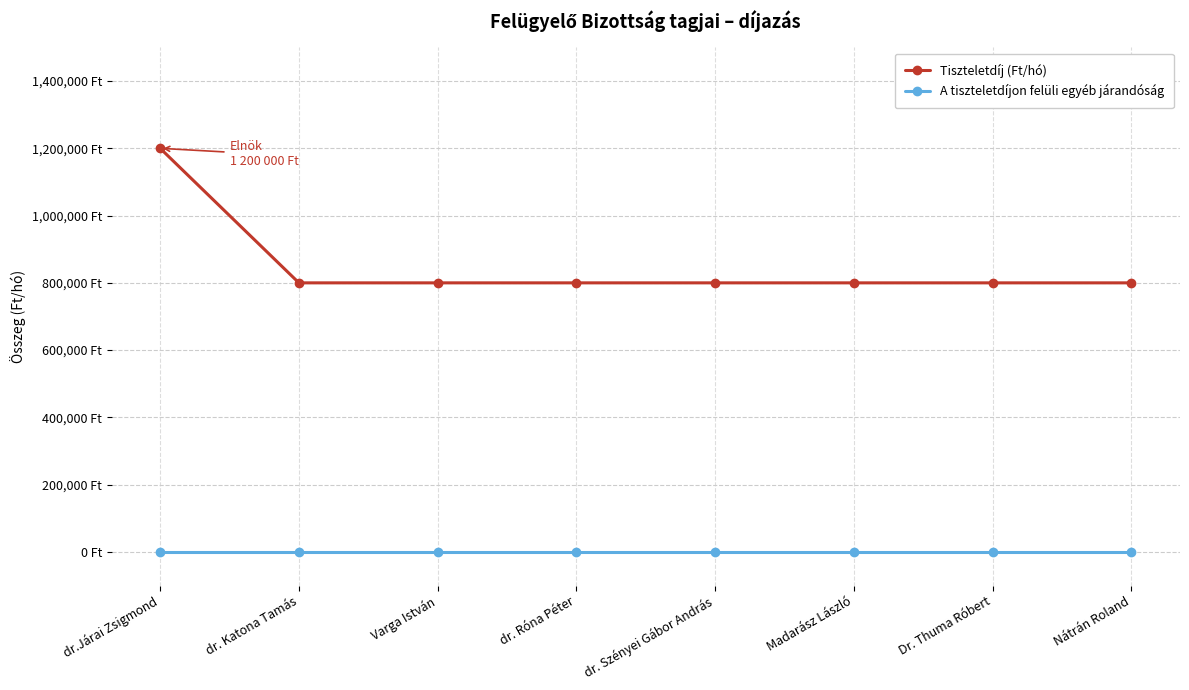

Reading right to left, transcribe all the data shown in this chart.

Tiszteletdíj (Ft/hó): 800000	800000	800000	800000	800000	800000	800000	1200000
A tiszteletdíjon felüli egyéb járandóság: 0	0	0	0	0	0	0	0